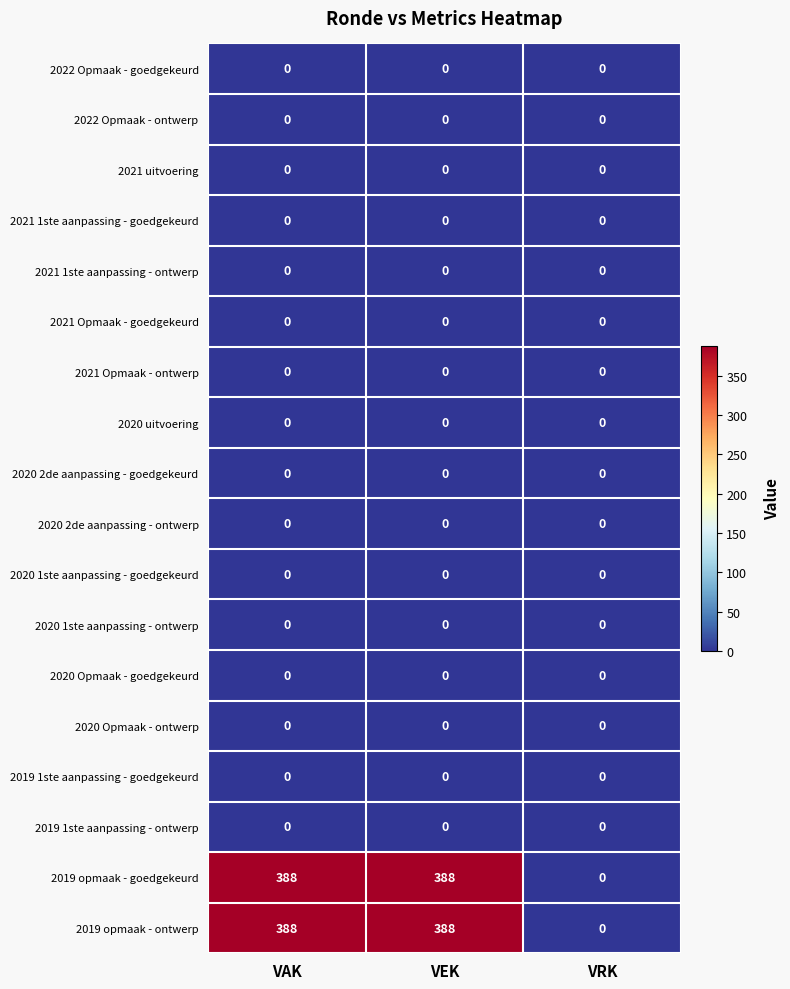

At how many categories does at least one series exceed 342?

2